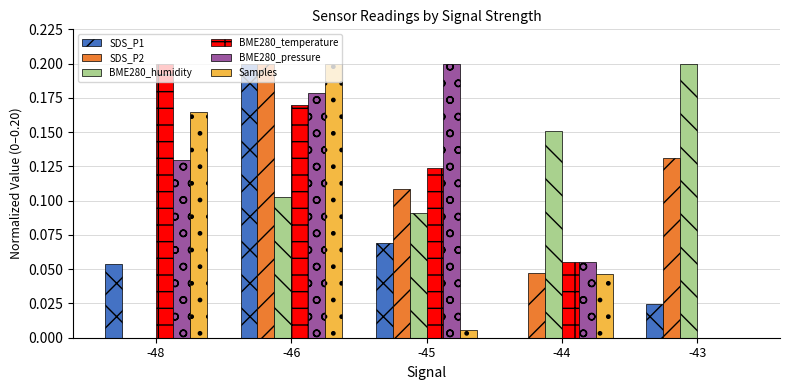

Is it true that BME280_temperature equals -0.1 at -43?

False